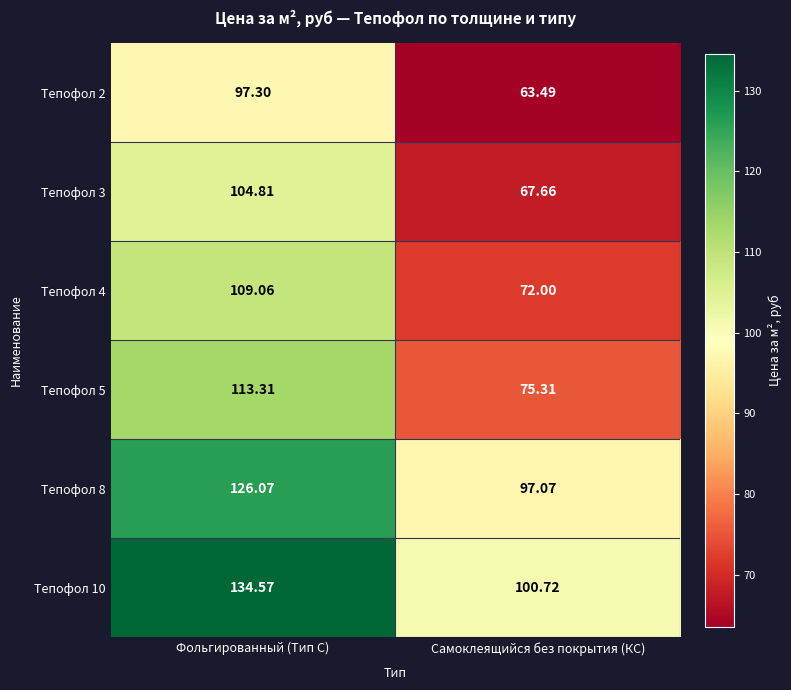

Which series has the largest total across all categories?

Тепофол 10